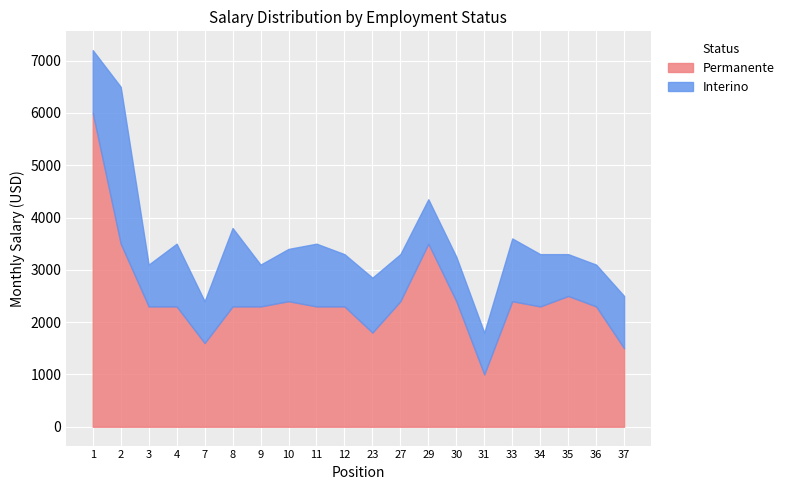

Which has a higher value, 33 or 35?

35